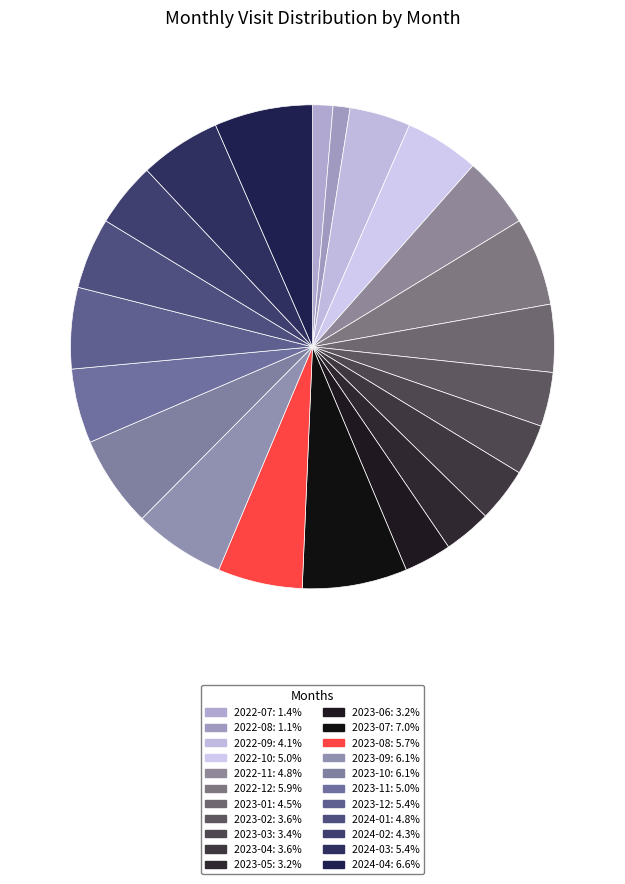

Count the number of slices in the pie.

22